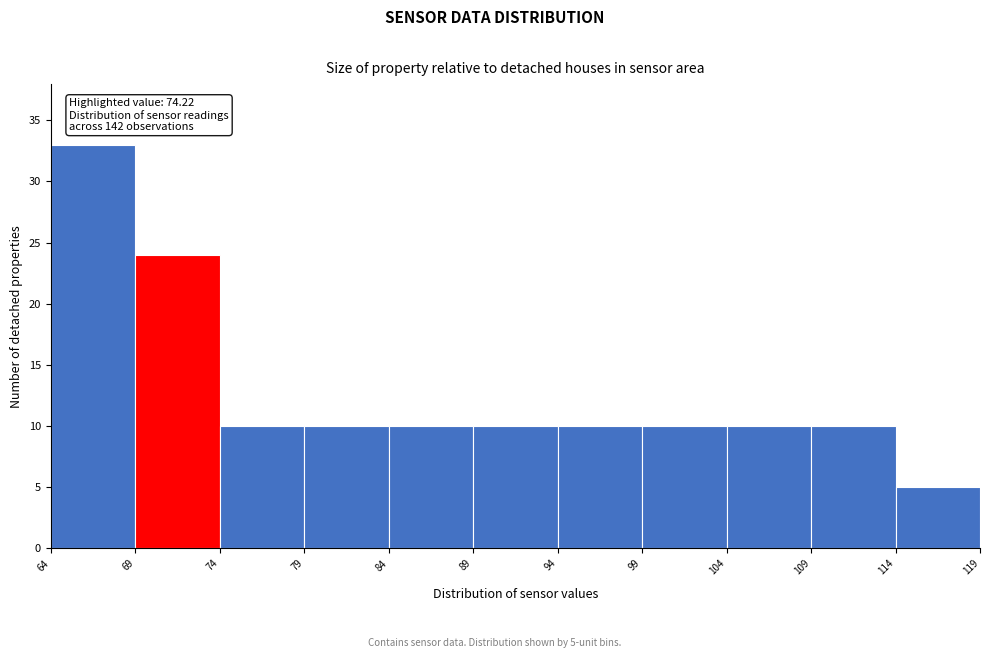

Reading right to left, what are all the values shown in this chart?

5	10	10	10	10	10	10	10	10	24	33